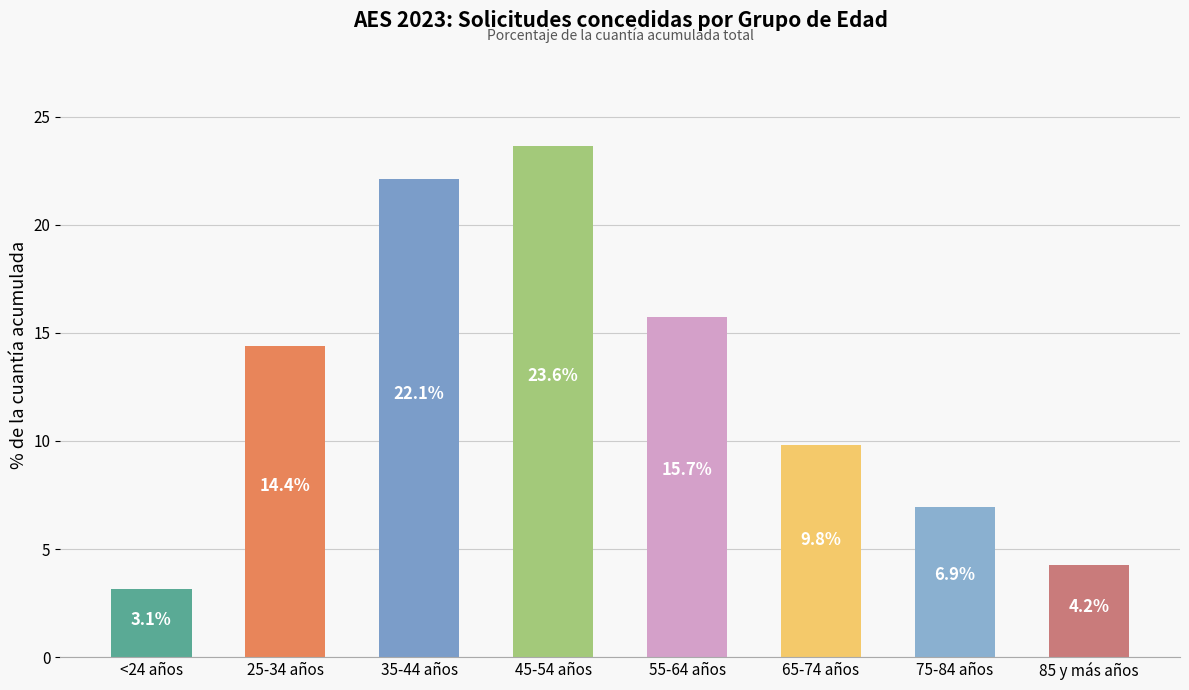

What is the difference between the second highest and second lowest values?

17.9